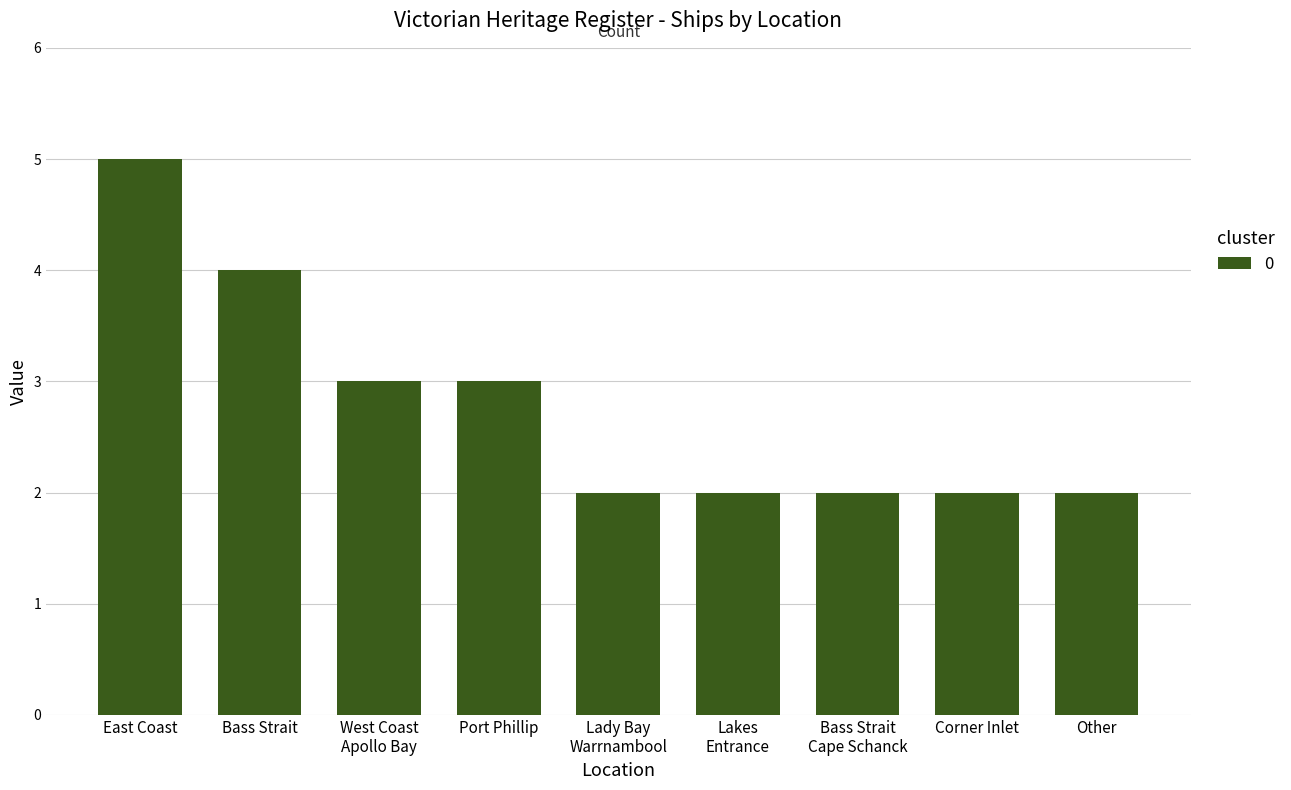

What is the value of the 7th bar from the left?

2